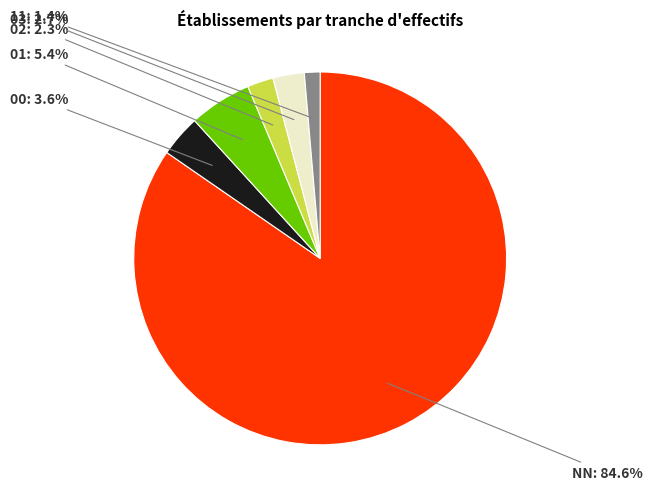

Count the number of slices in the pie.

6